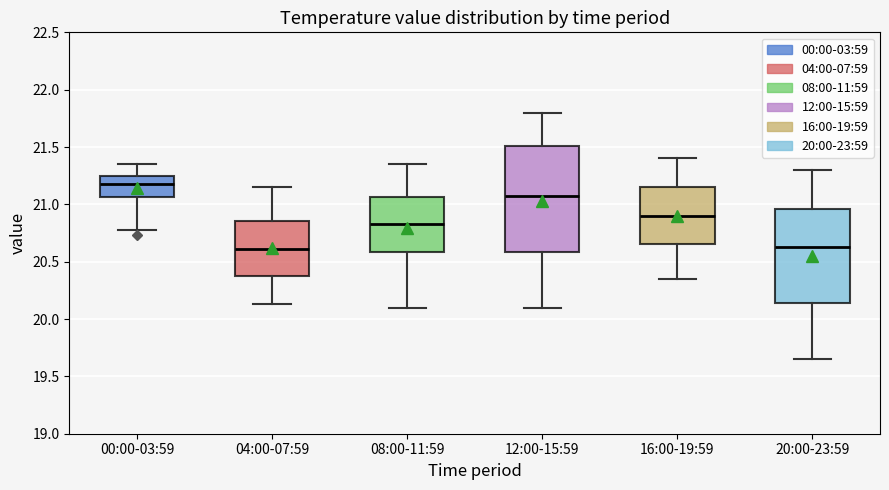

Comparing the boxes themselves (not the whiskers), which one is the tallest?

12:00-15:59